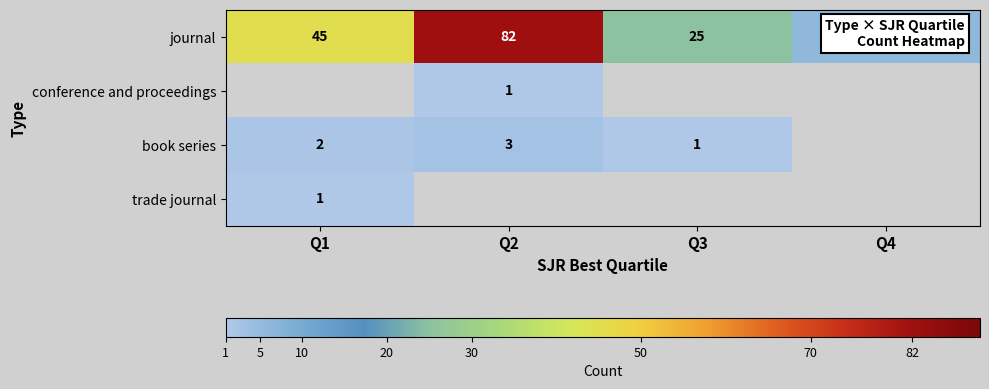

What value does the journal series have at Q4?

6